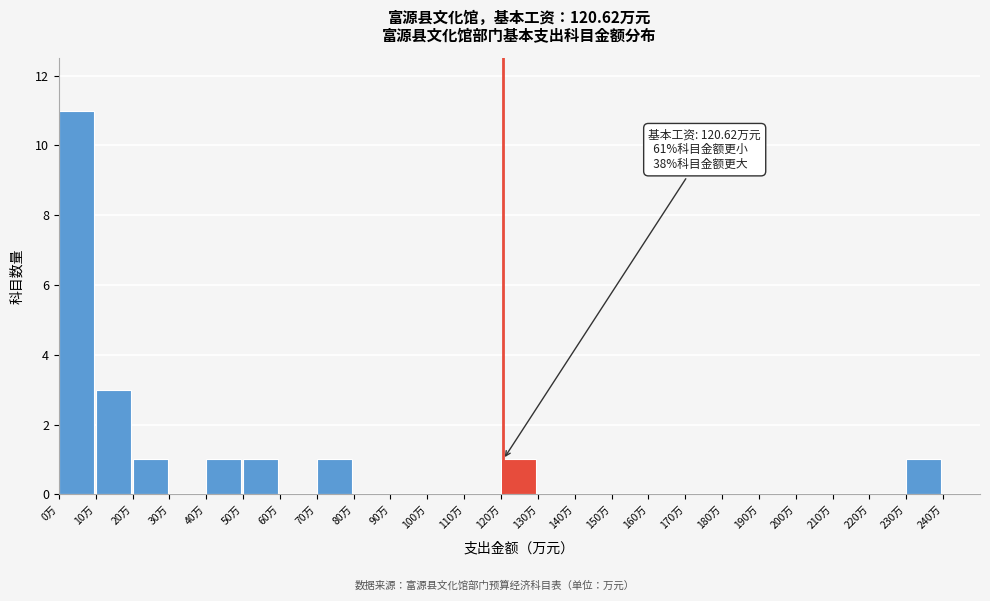

Over which range of the x-axis is the bar tallest?

0 to 10